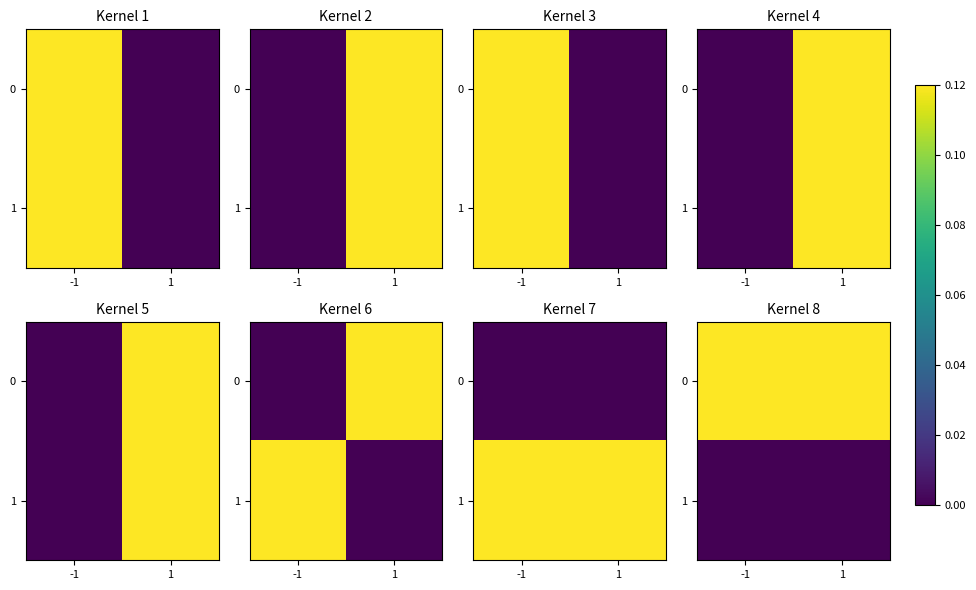

Is the value of row_0 at 1 greater than the value of row_1 at 1?

Yes